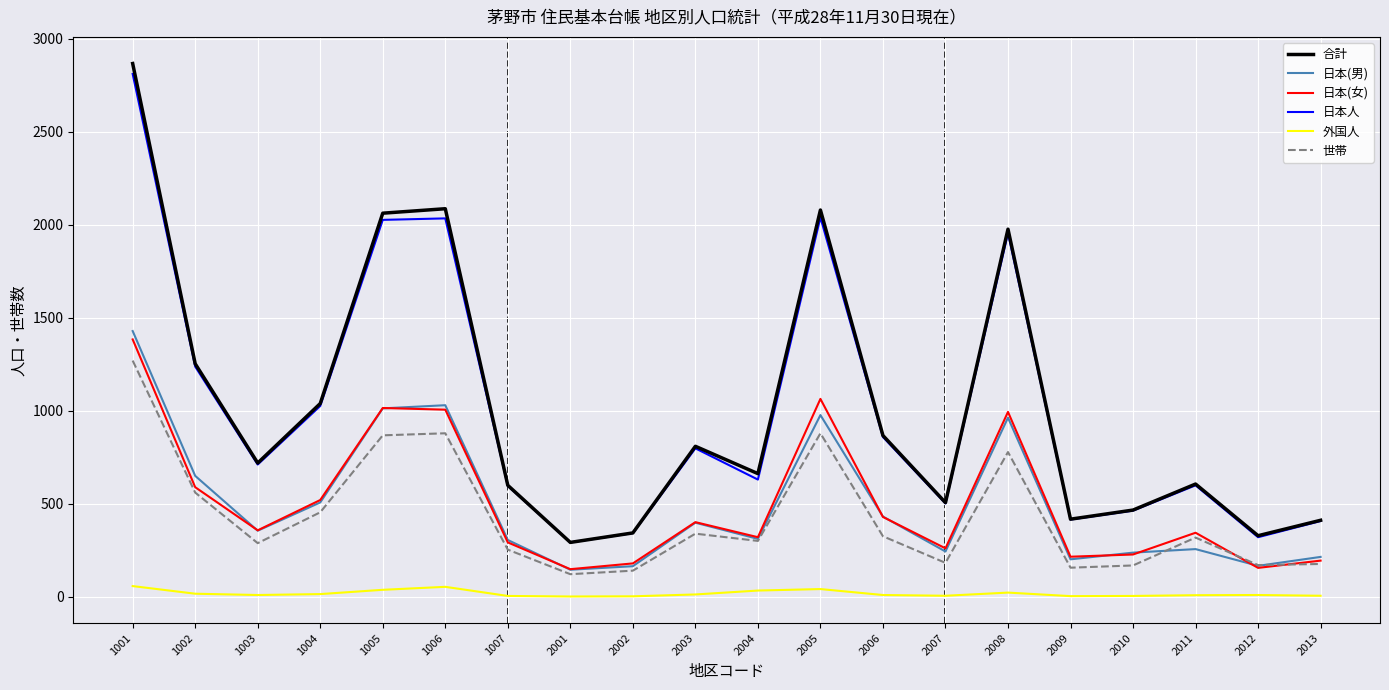

What is the lowest value of the 日本人 series?

291